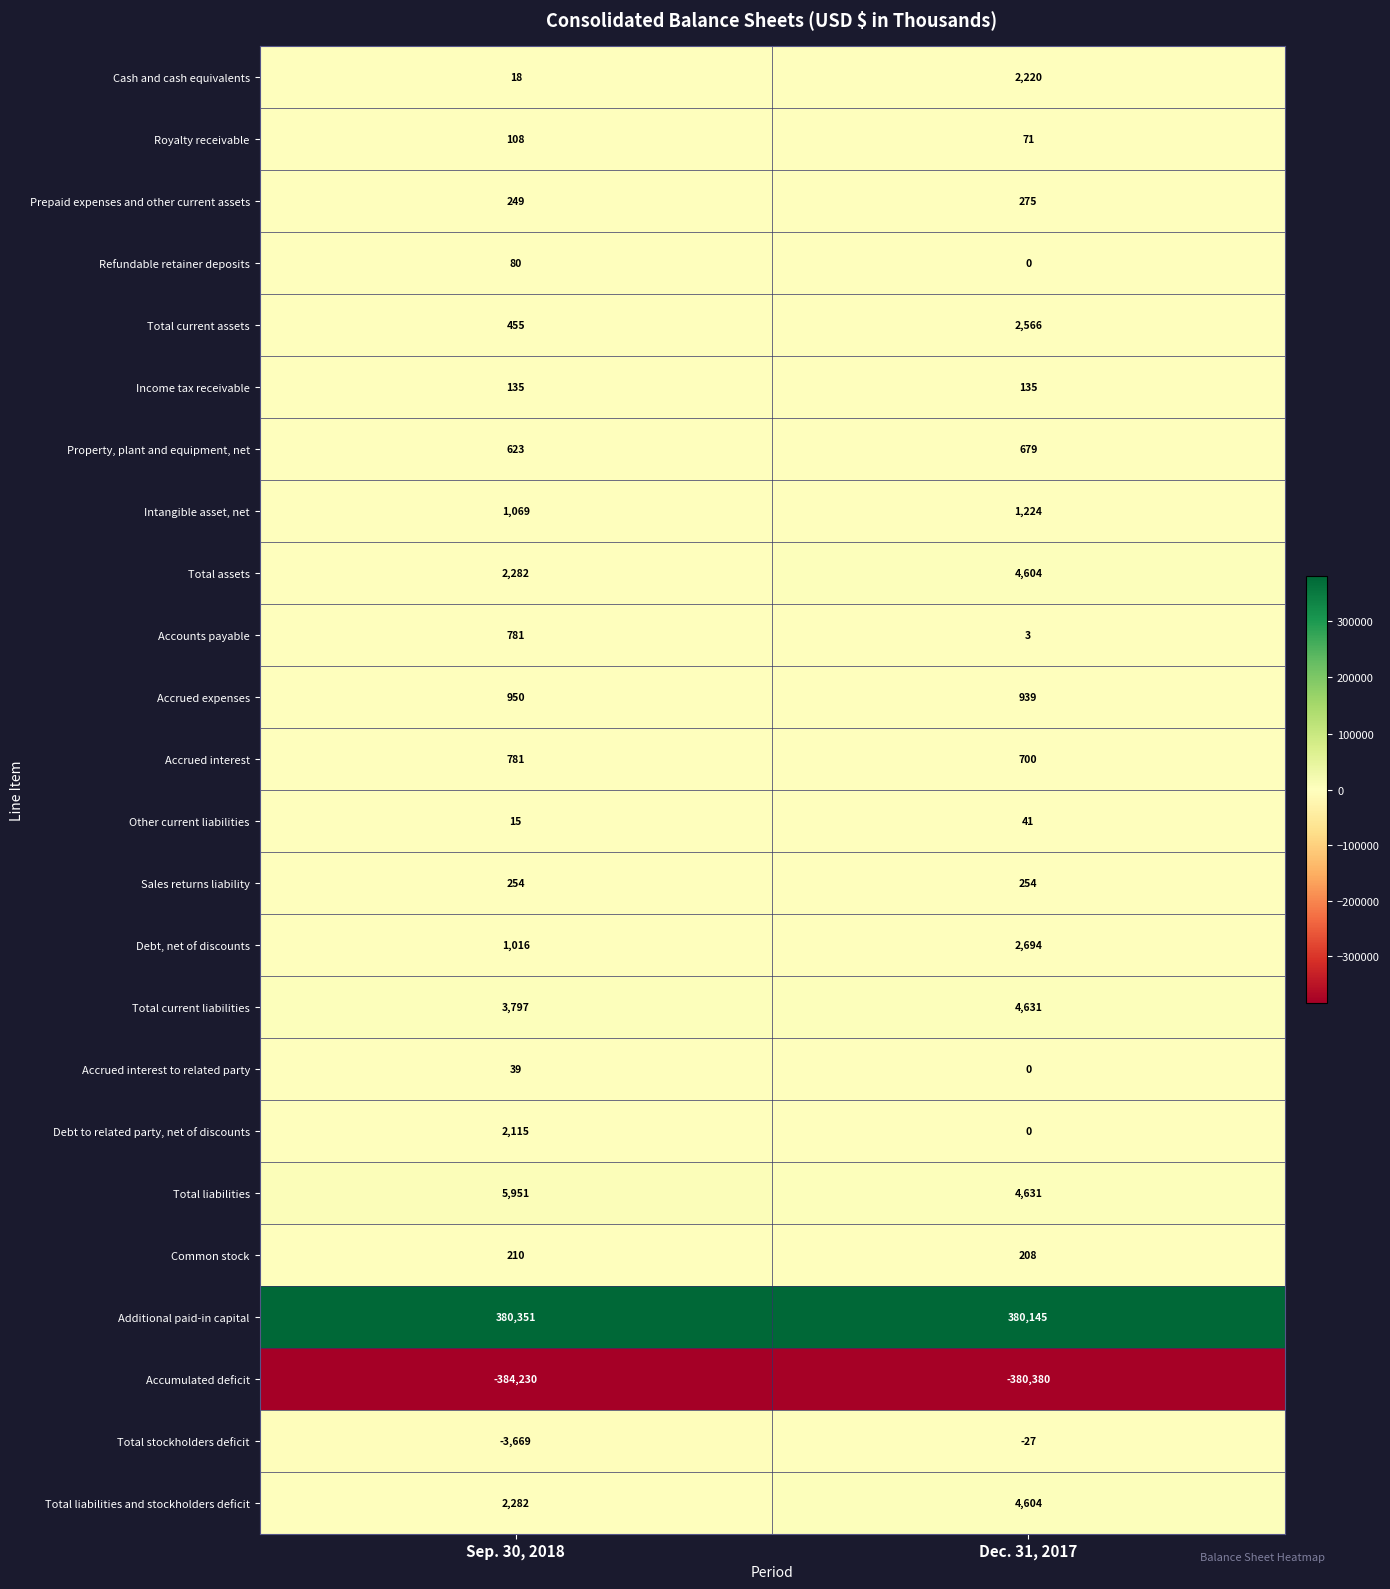

What value does the Accumulated deficit series have at Dec. 31, 2017, to the nearest 10?

-380380